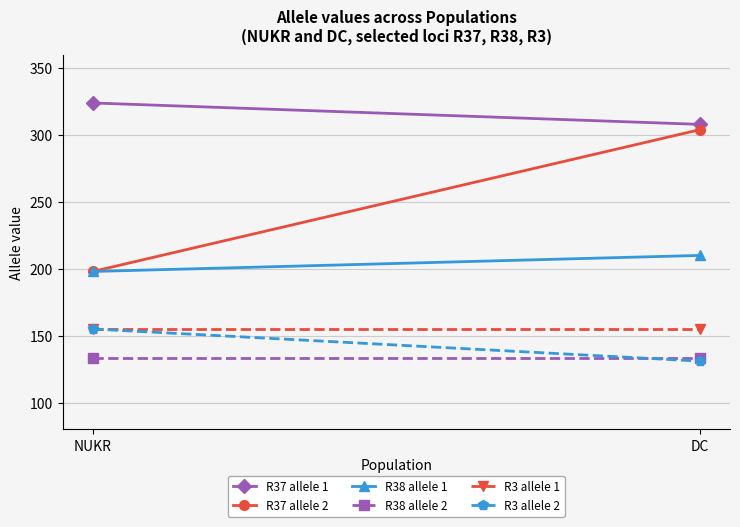

Reading right to left, list all the values displayed in this chart.

R37 allele 1: 308	324
R37 allele 2: 304	198
R38 allele 1: 210	198
R38 allele 2: 133	133
R3 allele 1: 155	155
R3 allele 2: 131	155